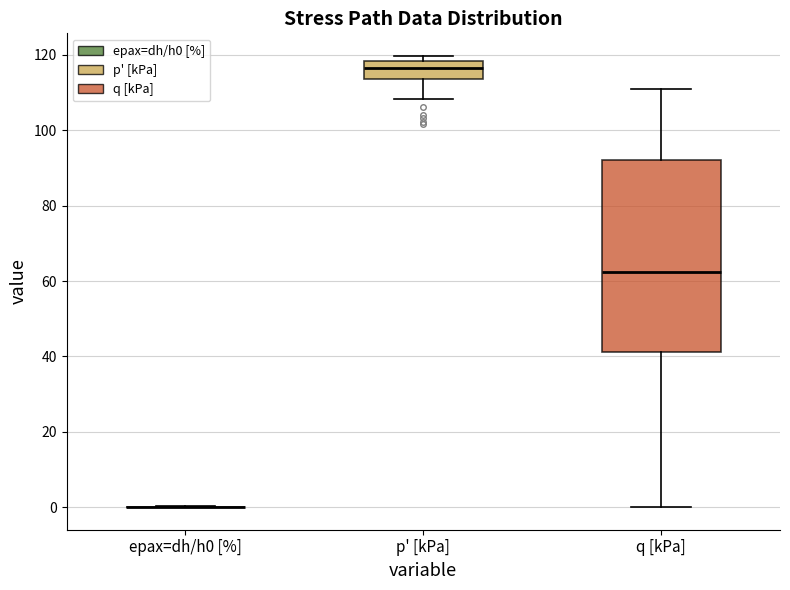

Reading left to right, transcribe this box plot: for each box, give where its median line is, the range the box spans, and where its two whiskers end, as read against the y-axis. The values are not printed on the chart, so give them approximately, as read against the axis.

epax=dh/h0 [%]: box collapsed to a line at 0, whiskers 0 to 0
p' [kPa]: median 116, box 114 to 118, whiskers 108 to 120
q [kPa]: median 62, box 42 to 92, whiskers 0 to 110